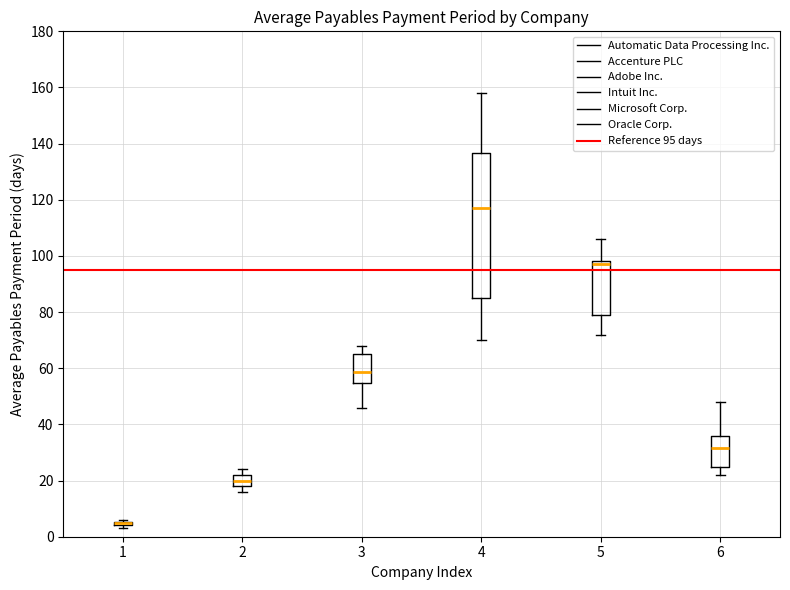

Which box is the tallest, from its lower edge to its upper edge?

4